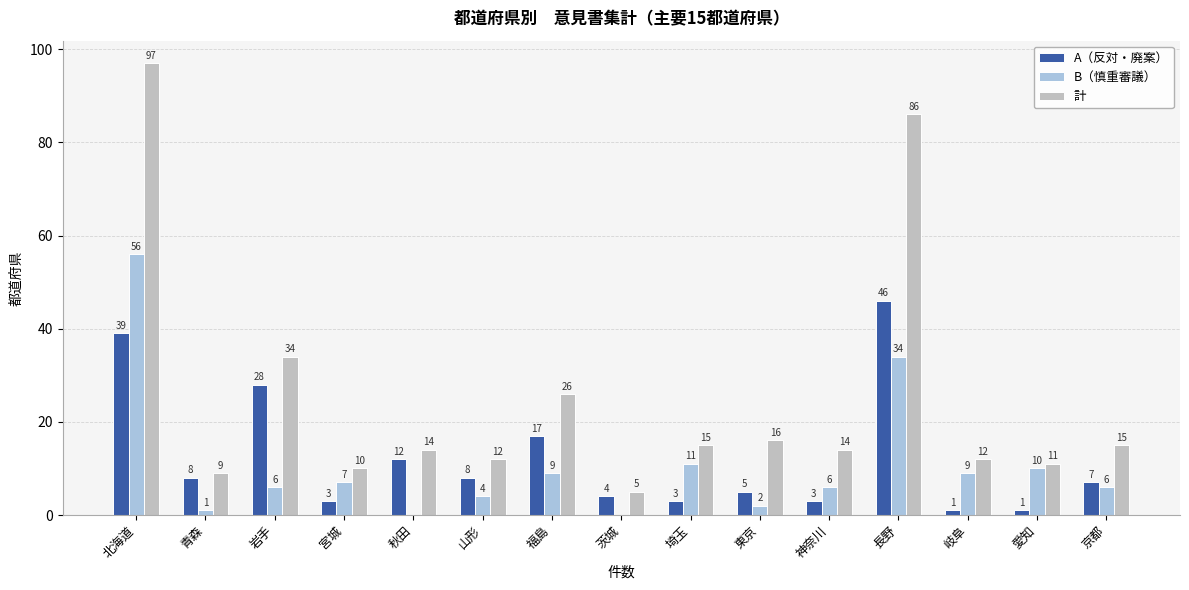

Where does the 計 series first go above 14?

北海道